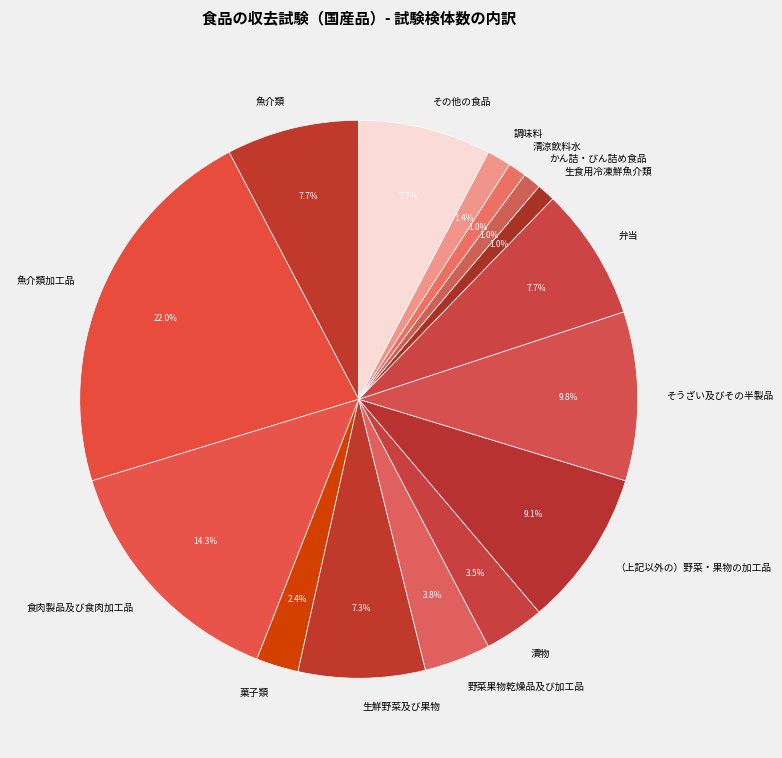

To the nearest percent, what is the average slice percentage?

7%